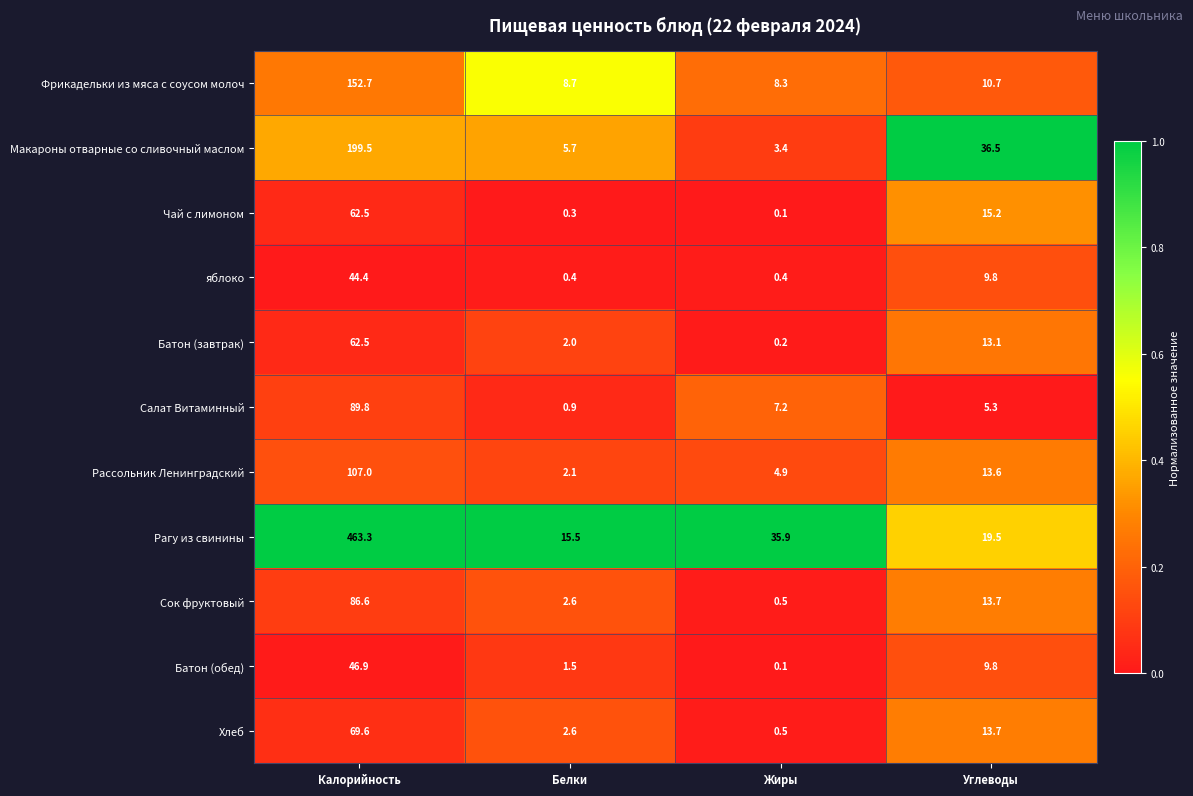

Count the number of categories in the chart.

4